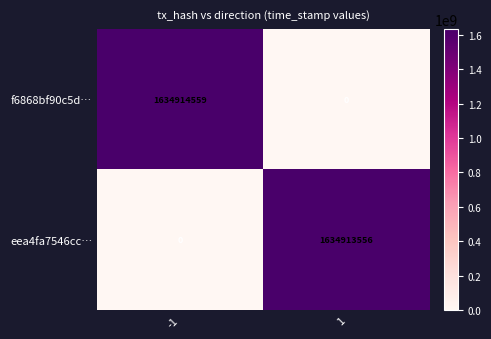

At which category is the sum across all series the highest?

-1